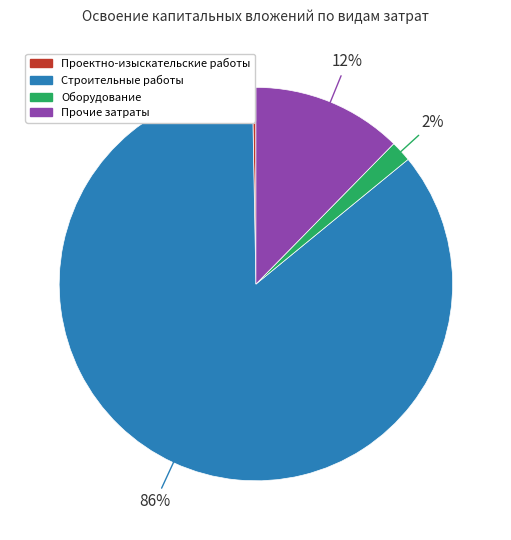

The Строительные работы slice represents 74% of the pie. True or false?

False